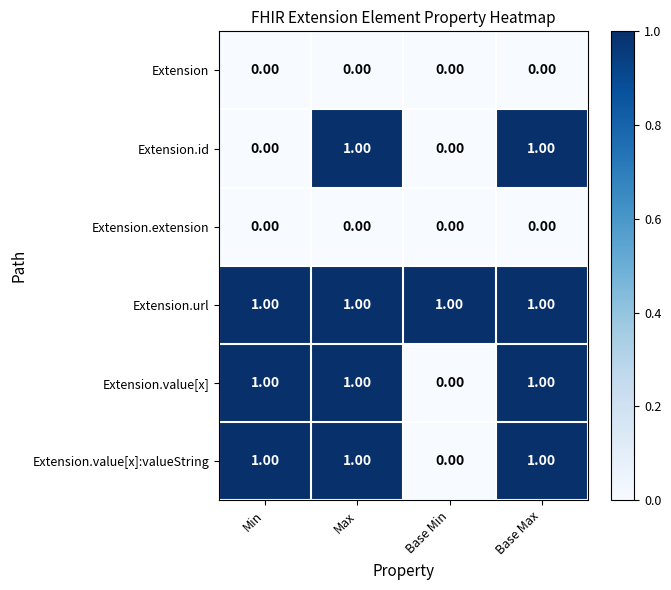

Is the value of Extension at Base Min greater than the value of Extension.value[x]:valueString at Min?

No